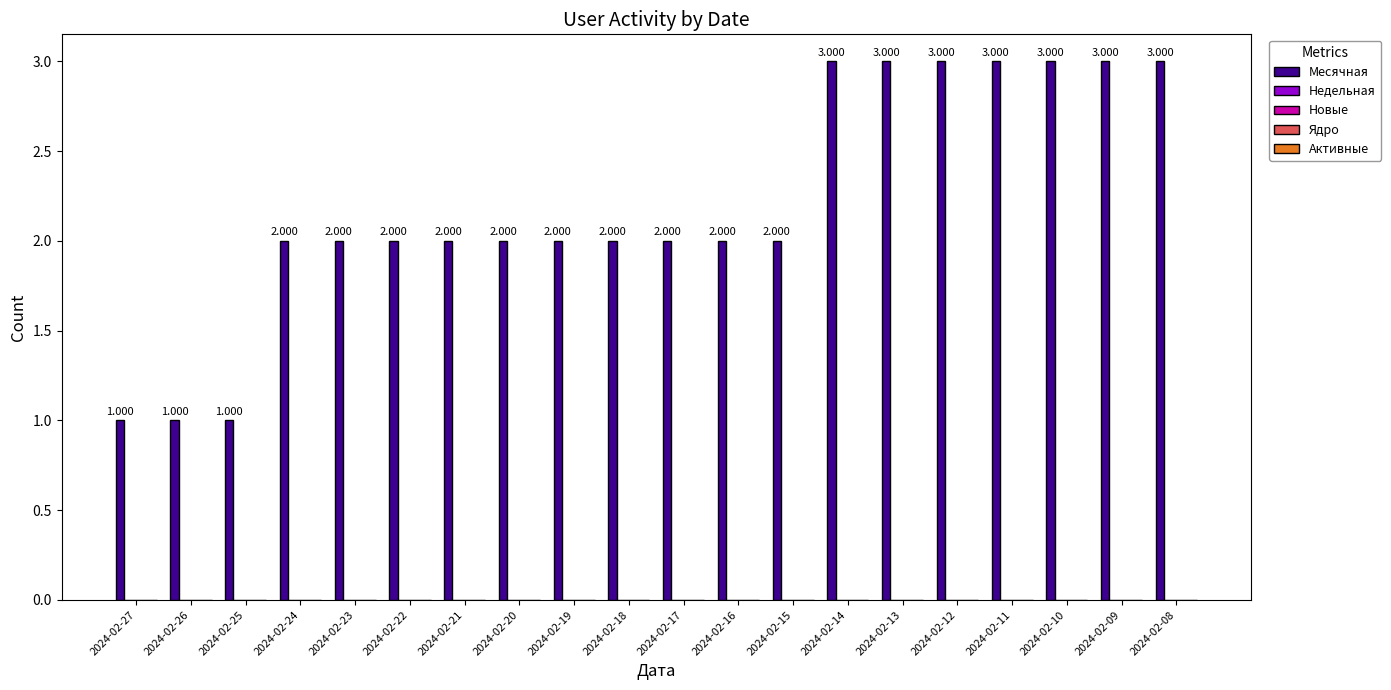

What is the maximum value shown in the chart?

3